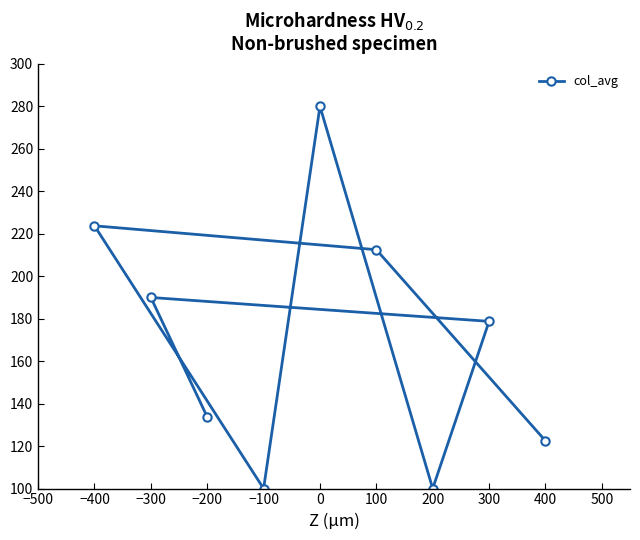

What is the label of the 1st point from the left?

−400